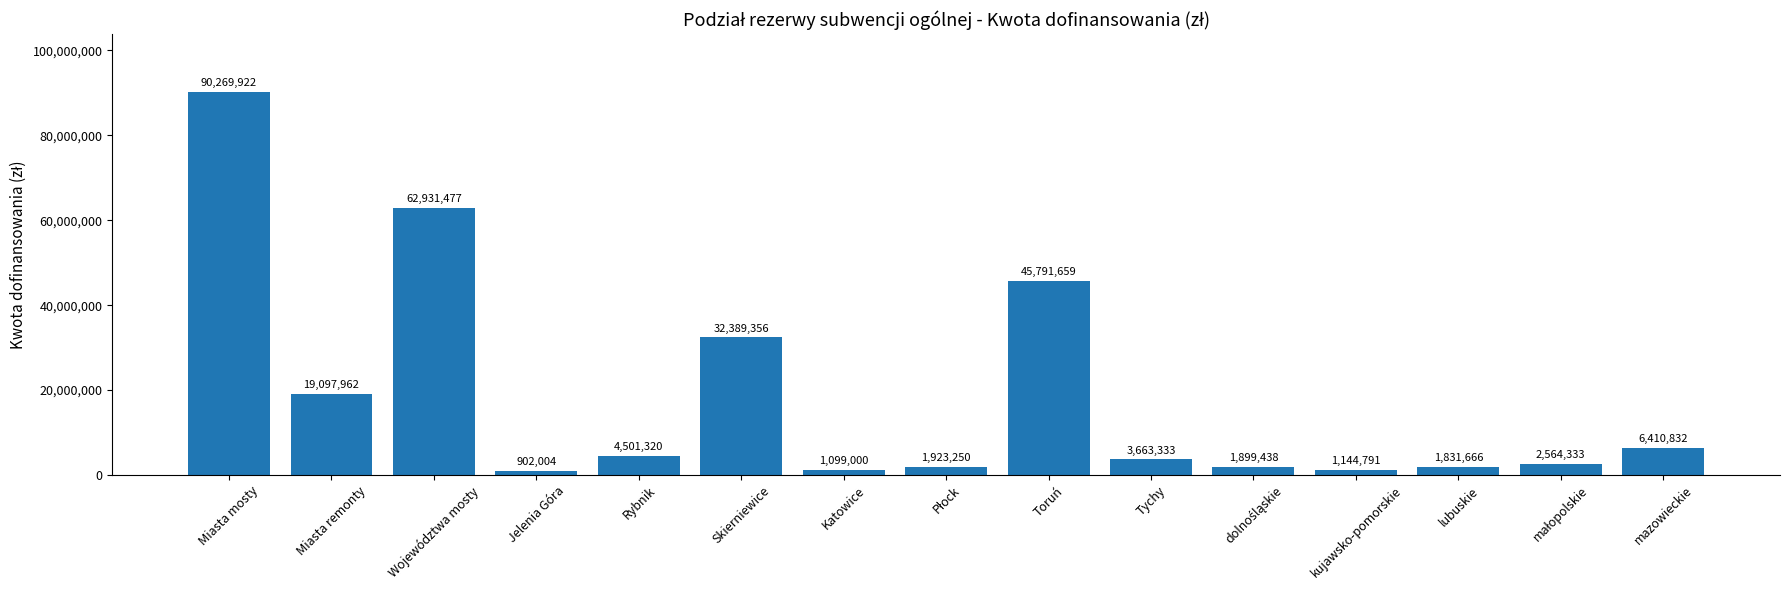

True or false: the data shows 6410832 at mazowieckie.

True